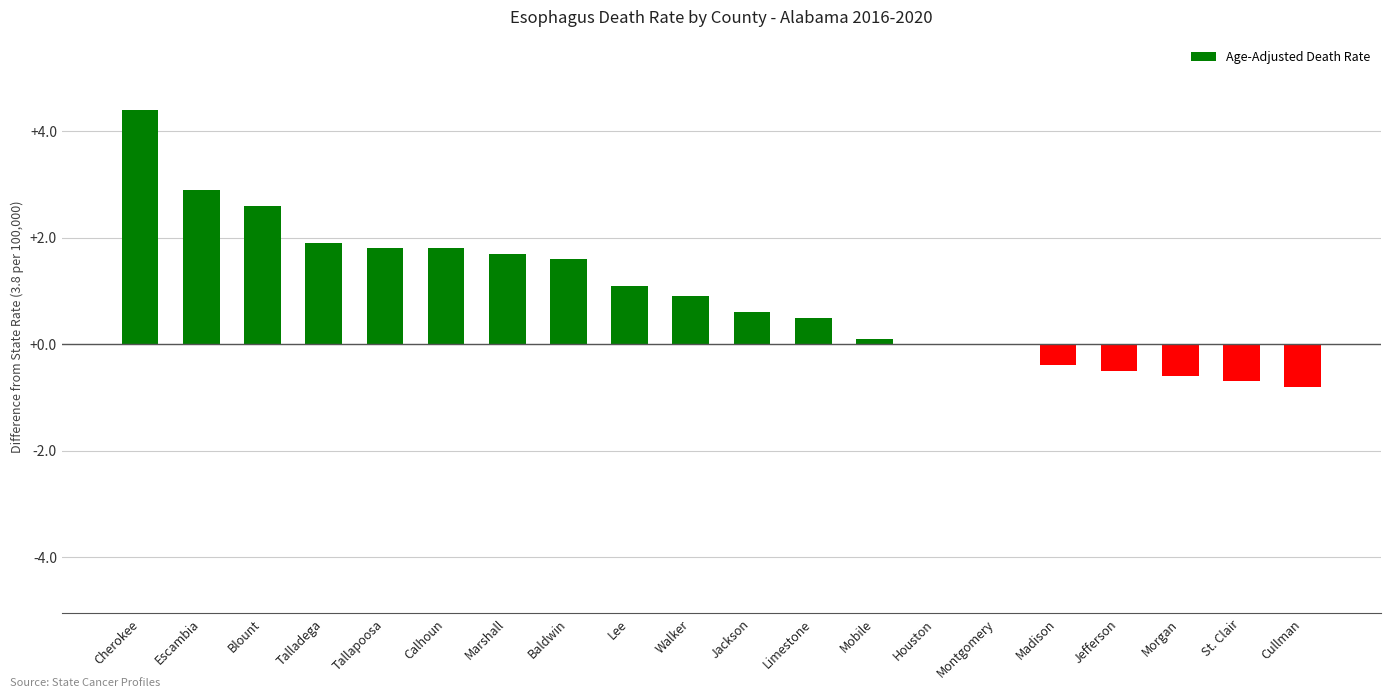

Reading right to left, extract all data points from this chart.

-0.8	-0.7	-0.6	-0.5	-0.4	0.0	0.0	0.1	0.5	0.6	0.9	1.1	1.6	1.7	1.8	1.8	1.9	2.6	2.9	4.4